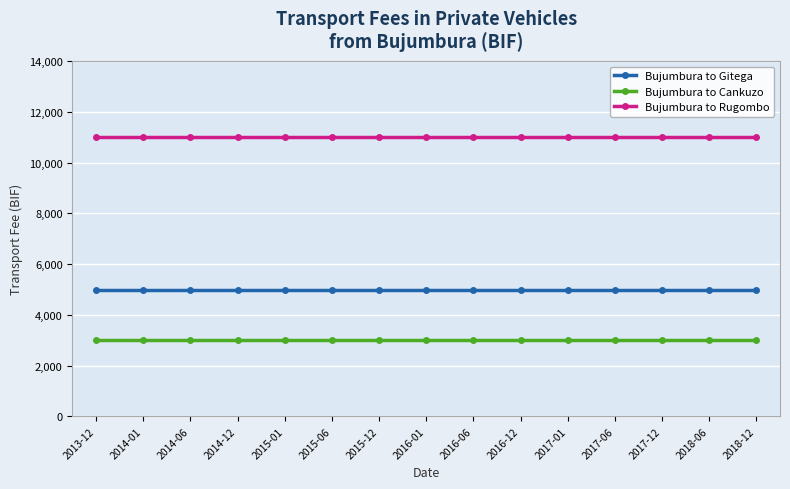

Reading left to right, what are all the values shown in this chart?

Bujumbura to Gitega: 2013-12=5000	2014-01=5000	2014-06=5000	2014-12=5000	2015-01=5000	2015-06=5000	2015-12=5000	2016-01=5000	2016-06=5000	2016-12=5000	2017-01=5000	2017-06=5000	2017-12=5000	2018-06=5000	2018-12=5000
Bujumbura to Cankuzo: 2013-12=3000	2014-01=3000	2014-06=3000	2014-12=3000	2015-01=3000	2015-06=3000	2015-12=3000	2016-01=3000	2016-06=3000	2016-12=3000	2017-01=3000	2017-06=3000	2017-12=3000	2018-06=3000	2018-12=3000
Bujumbura to Rugombo: 2013-12=11000	2014-01=11000	2014-06=11000	2014-12=11000	2015-01=11000	2015-06=11000	2015-12=11000	2016-01=11000	2016-06=11000	2016-12=11000	2017-01=11000	2017-06=11000	2017-12=11000	2018-06=11000	2018-12=11000